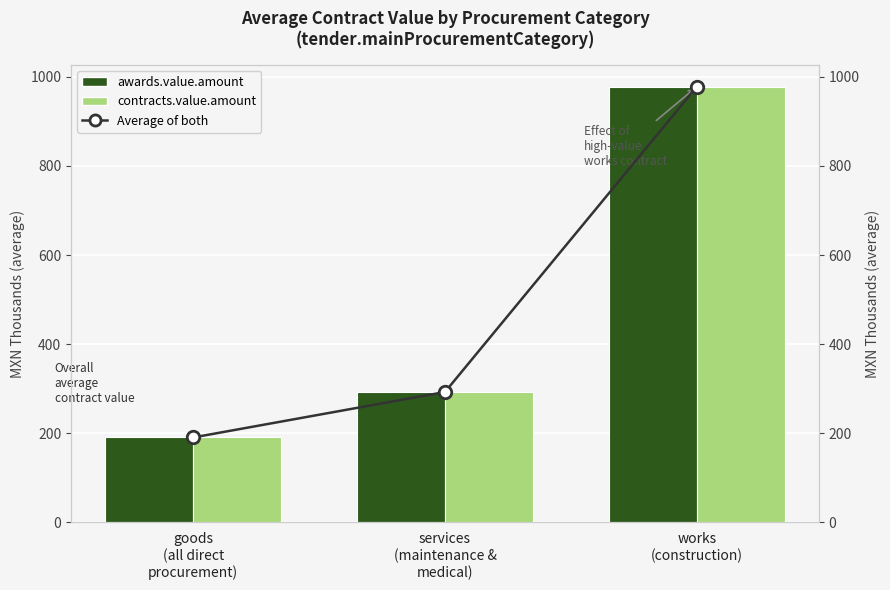

What is the difference between the contracts.value.amount values at services
(maintenance &
medical) and works
(construction)?

685.5